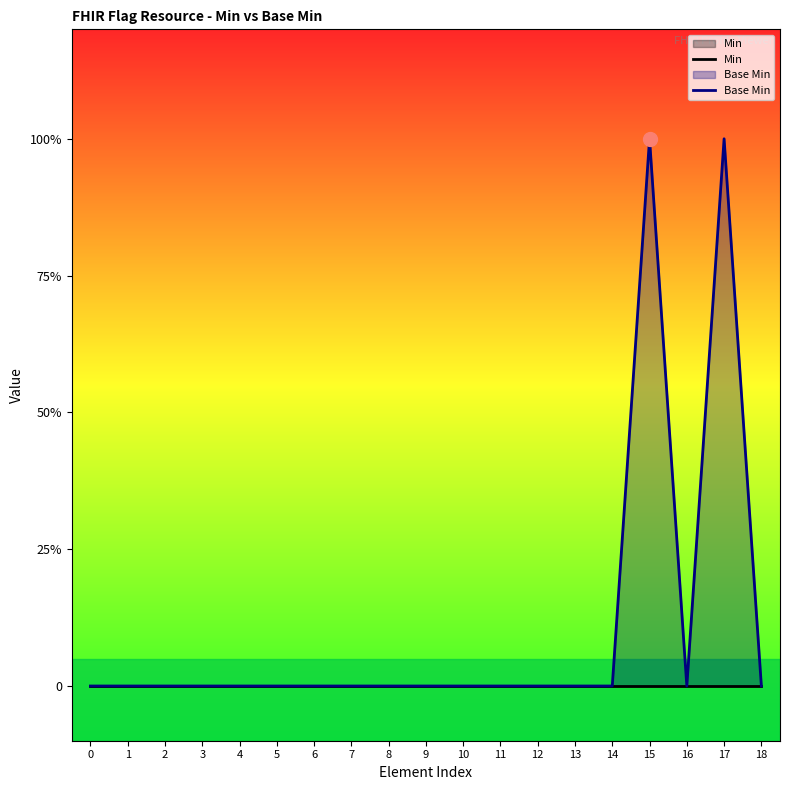

How many distinct data groups are displayed?

2